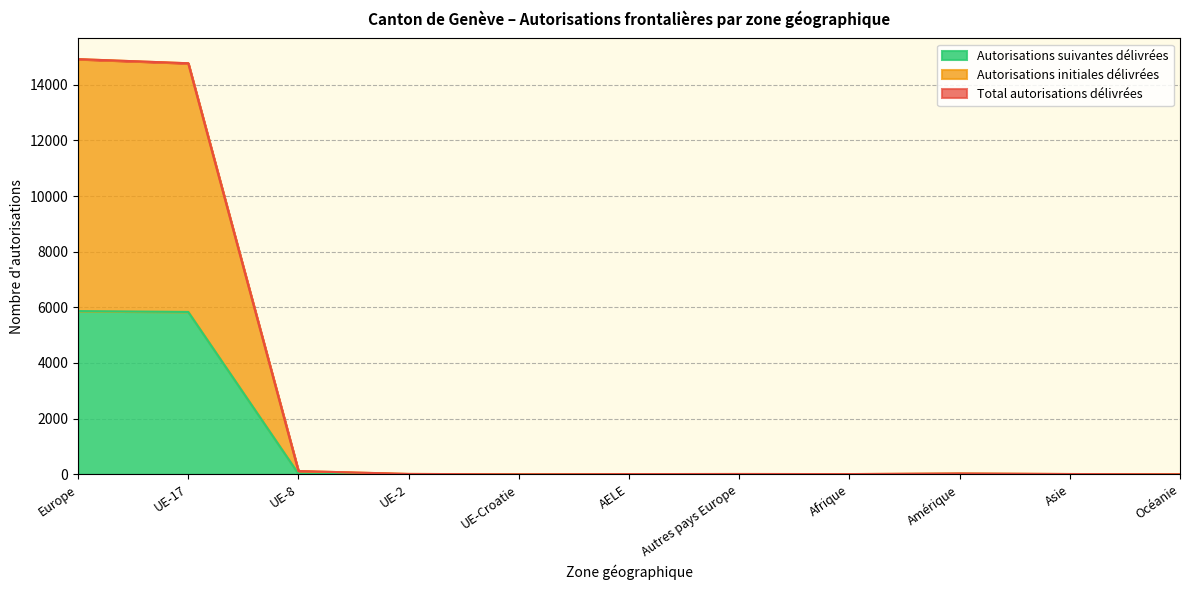

Where does the Autorisations suivantes délivrées series first go above 6?

Europe